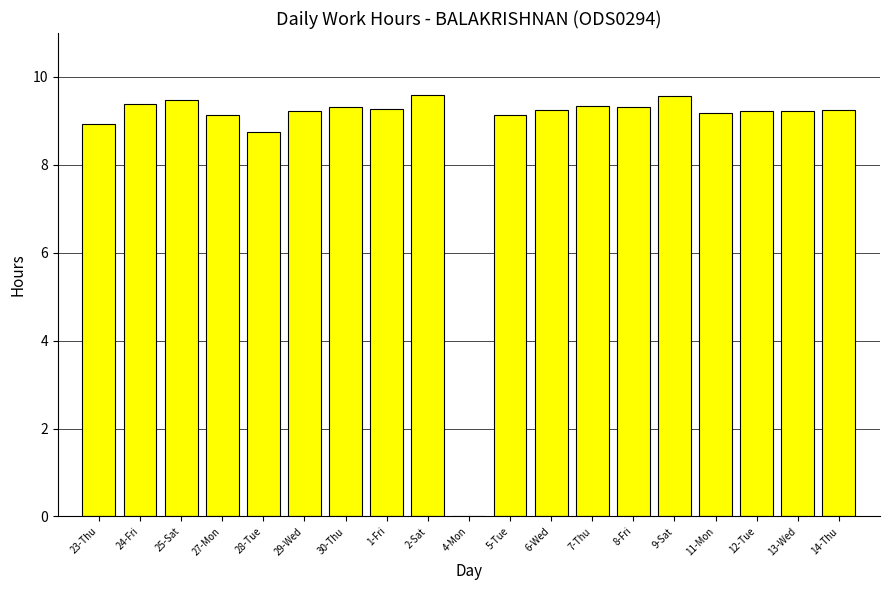

Does the chart contain stacked bars?

No